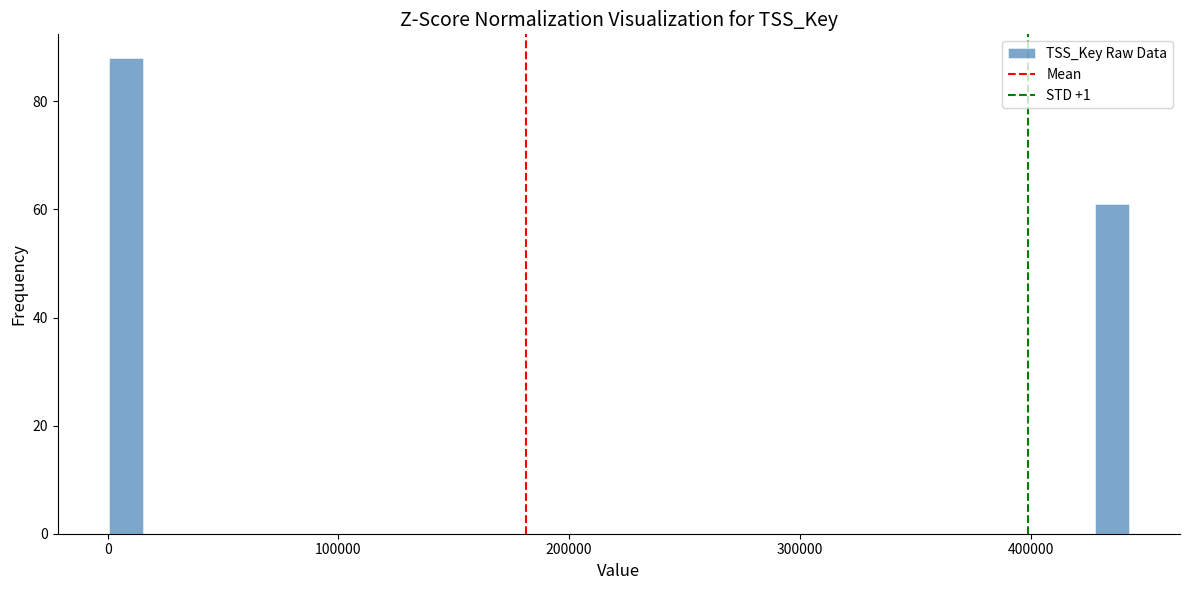

Read against the x-axis, roughly where is the centre of the tallest bar?

10000